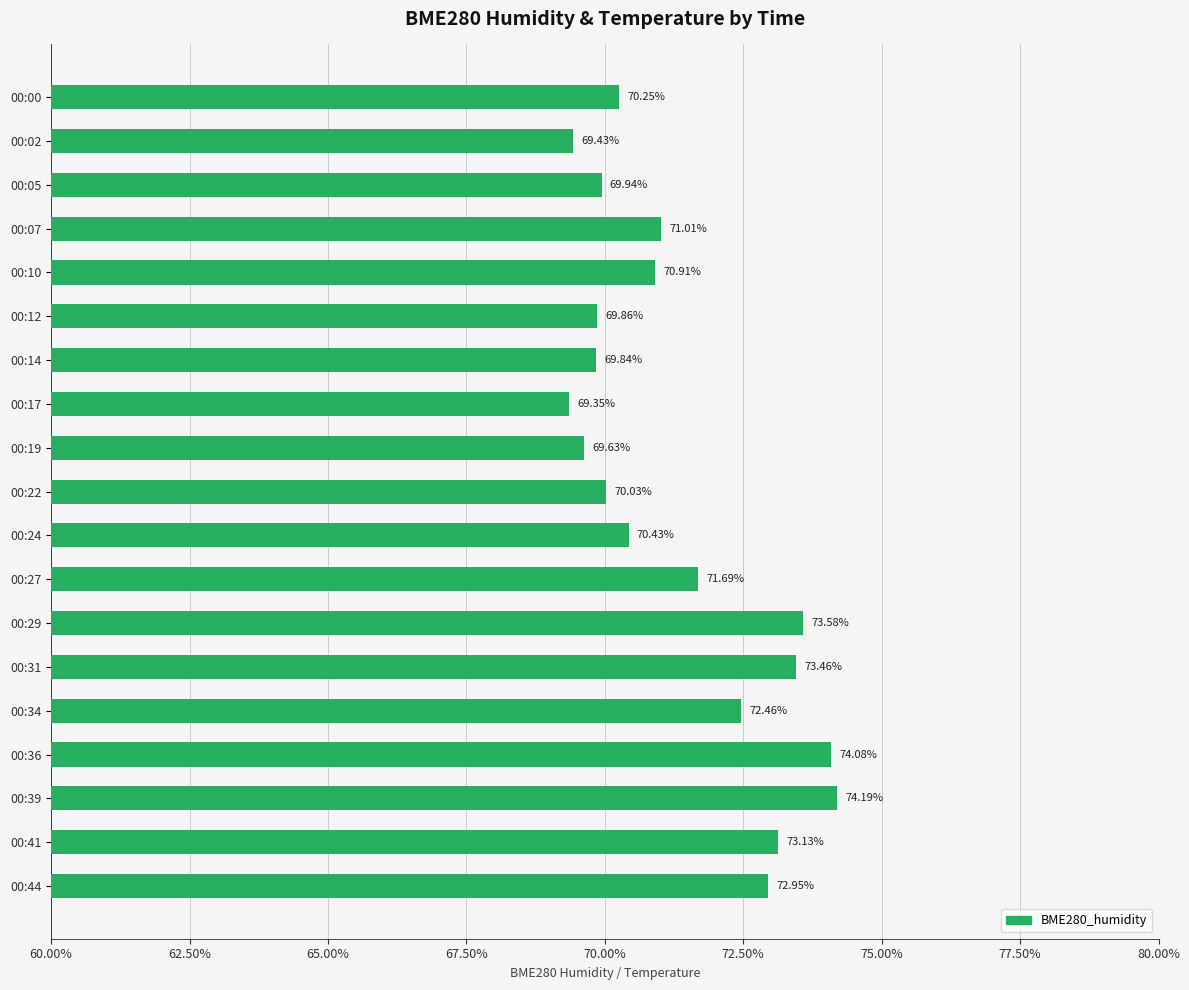

At which category does the chart reach its minimum across all series?

00:17